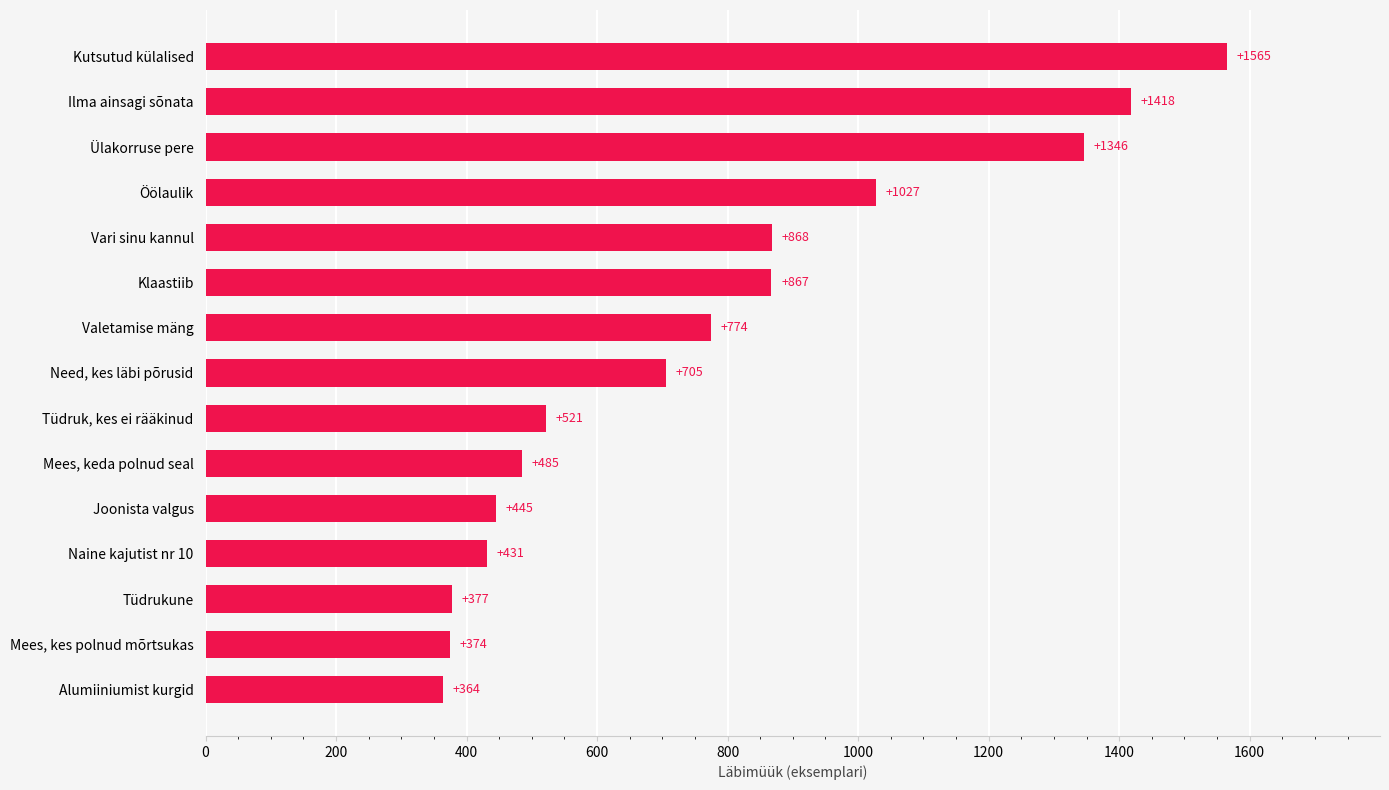

What is the ratio of the value at Valetamise mäng to the value at Öölaulik?

0.8